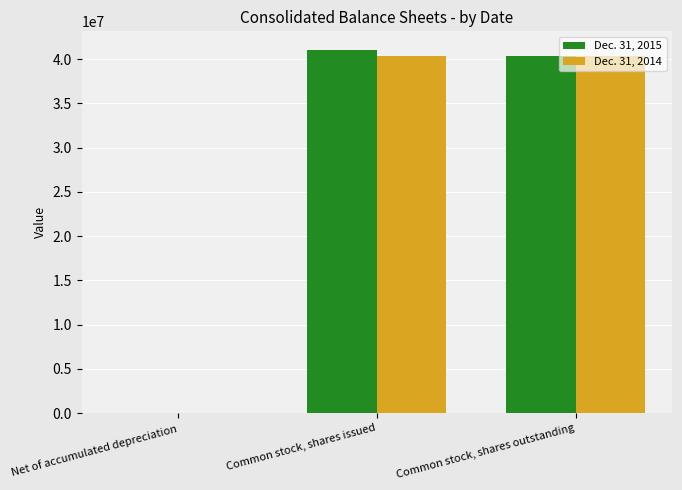

Between Common stock, shares issued and Common stock, shares outstanding, which series saw the biggest shift?

Dec. 31, 2015